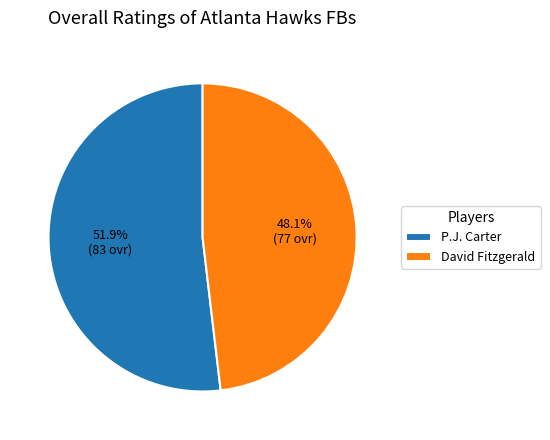

Rank the categories by value from lowest to highest.

David Fitzgerald, P.J. Carter